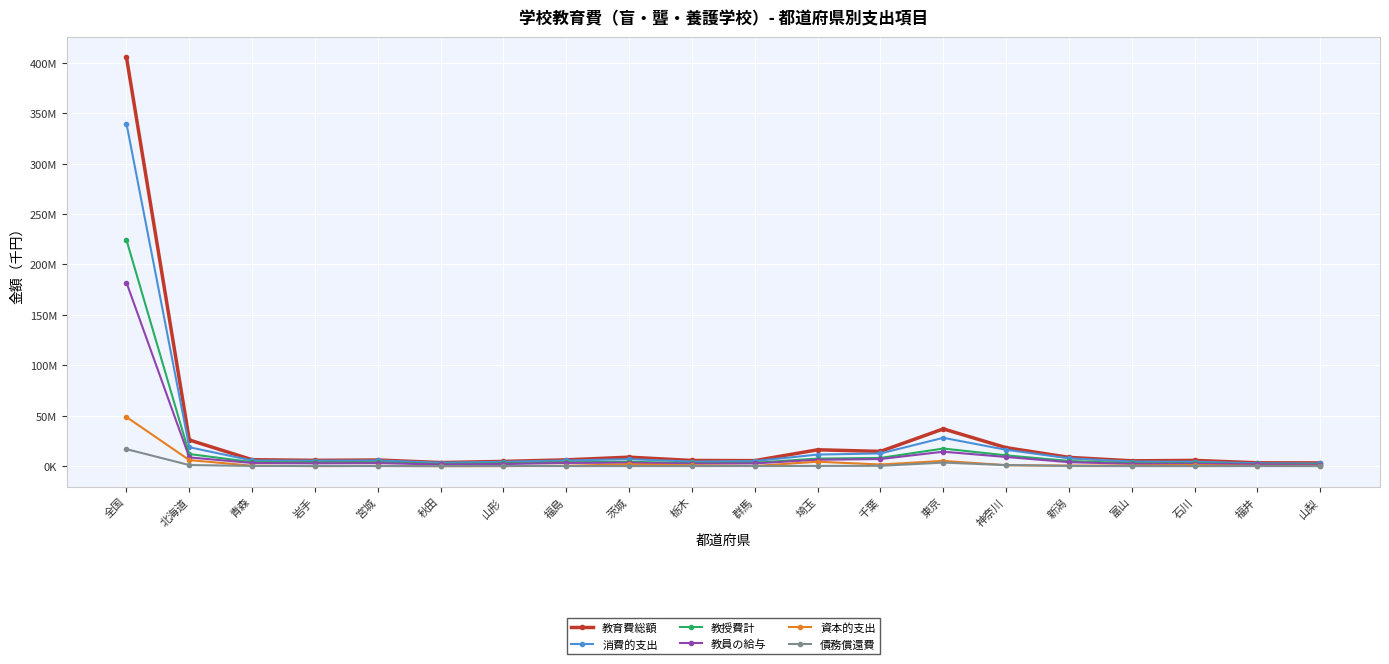

Is the value of 消費的支出 at 山梨 greater than the value of 資本的支出 at 栃木?

Yes